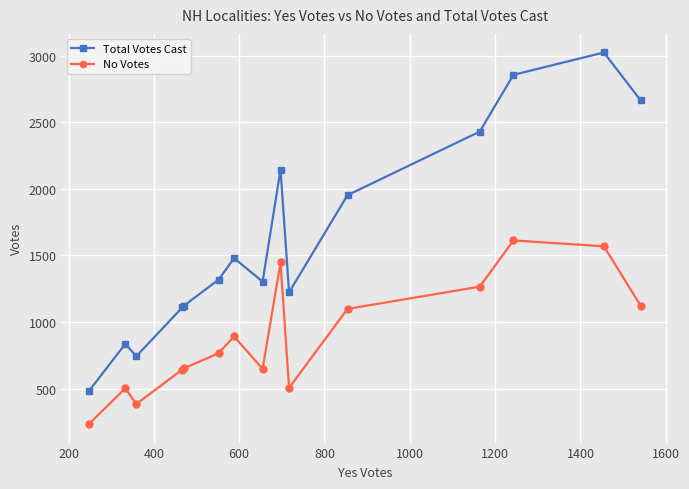

What is the difference between the second highest and second lowest values in the Total Votes Cast series?

2112